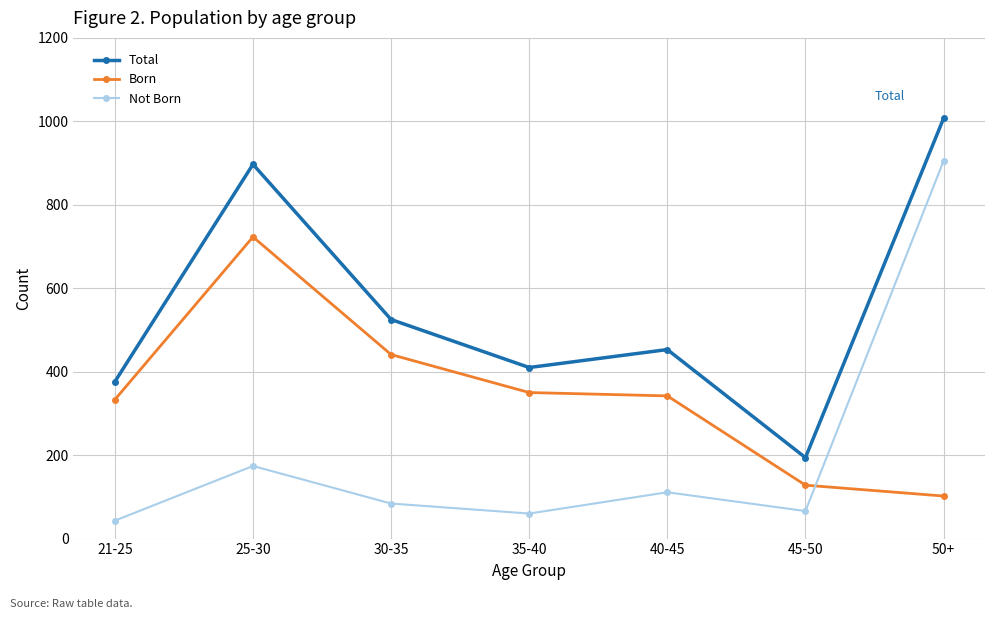

What position from the left is 45-50?

6